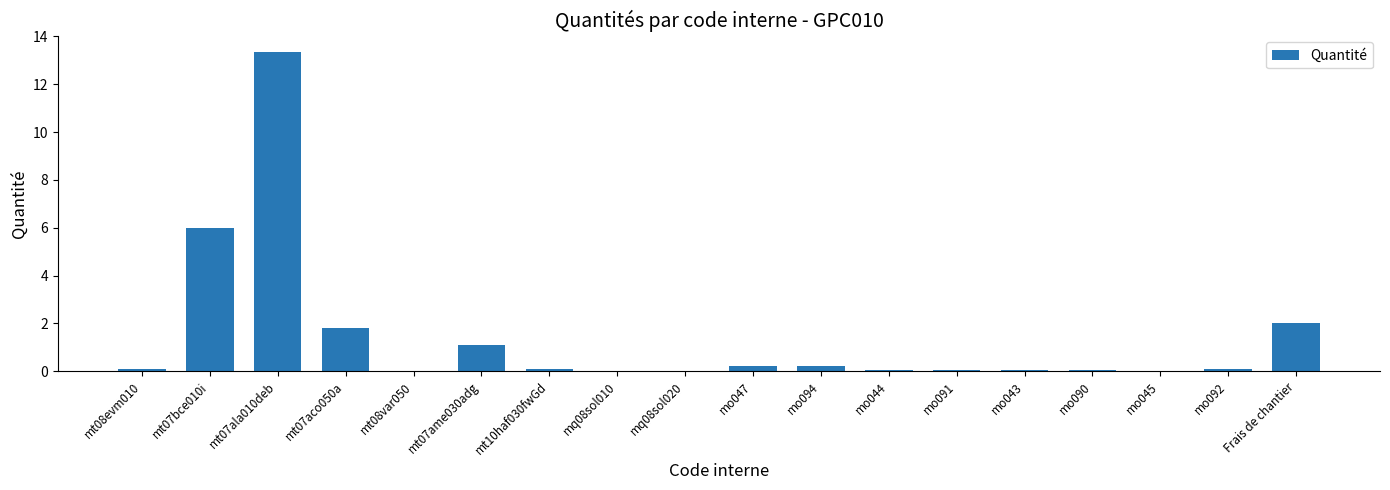

What is the difference between the values at mo090 and mo092?

0.1